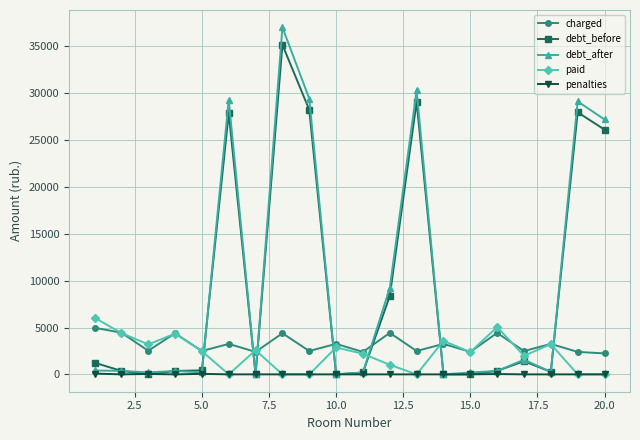

Which series ends up on top after the final intersection of charged and debt_before?

debt_before